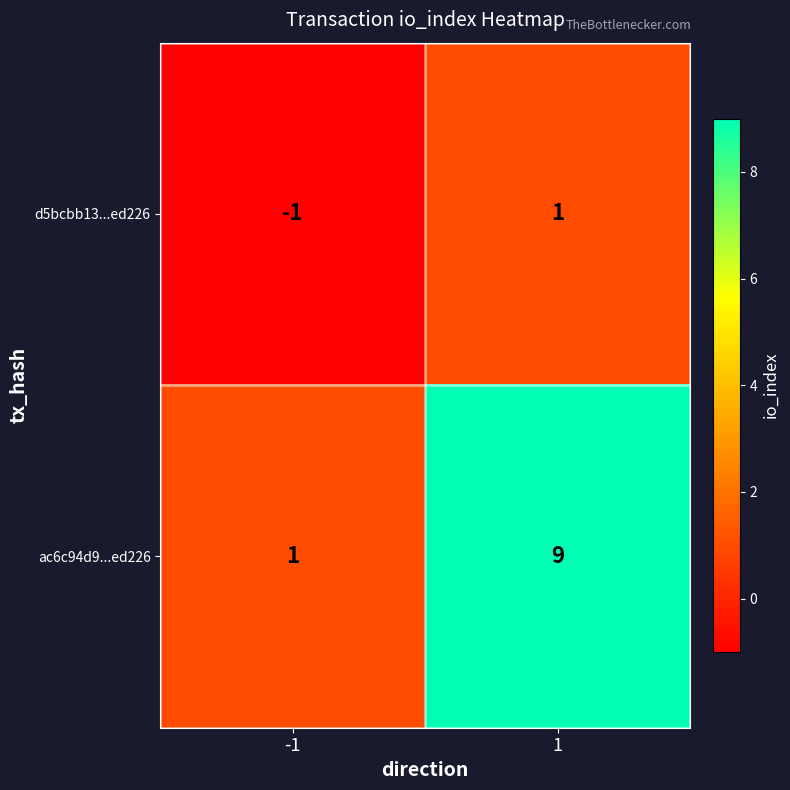

Read the ac6c94d9...ed226 value at 1.

9